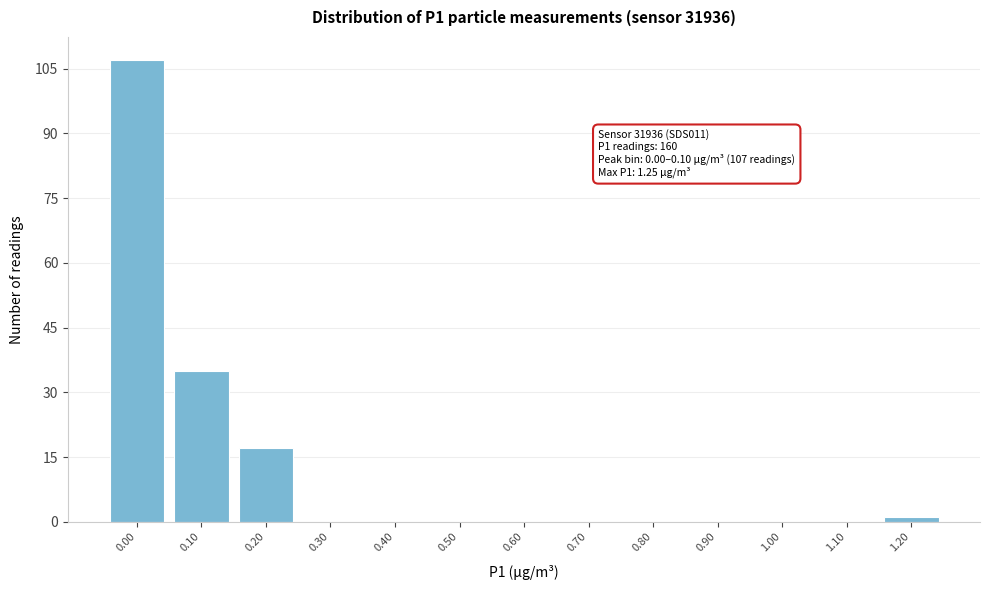

Reading right to left, what are all the values shown in this chart?

1.20=1	1.10=0	1.00=0	0.90=0	0.80=0	0.70=0	0.60=0	0.50=0	0.40=0	0.30=0	0.20=17	0.10=35	0.00=107